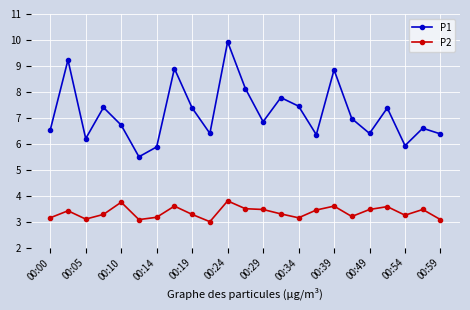

Rank the series by their average value, from highest to lowest.

P1, P2